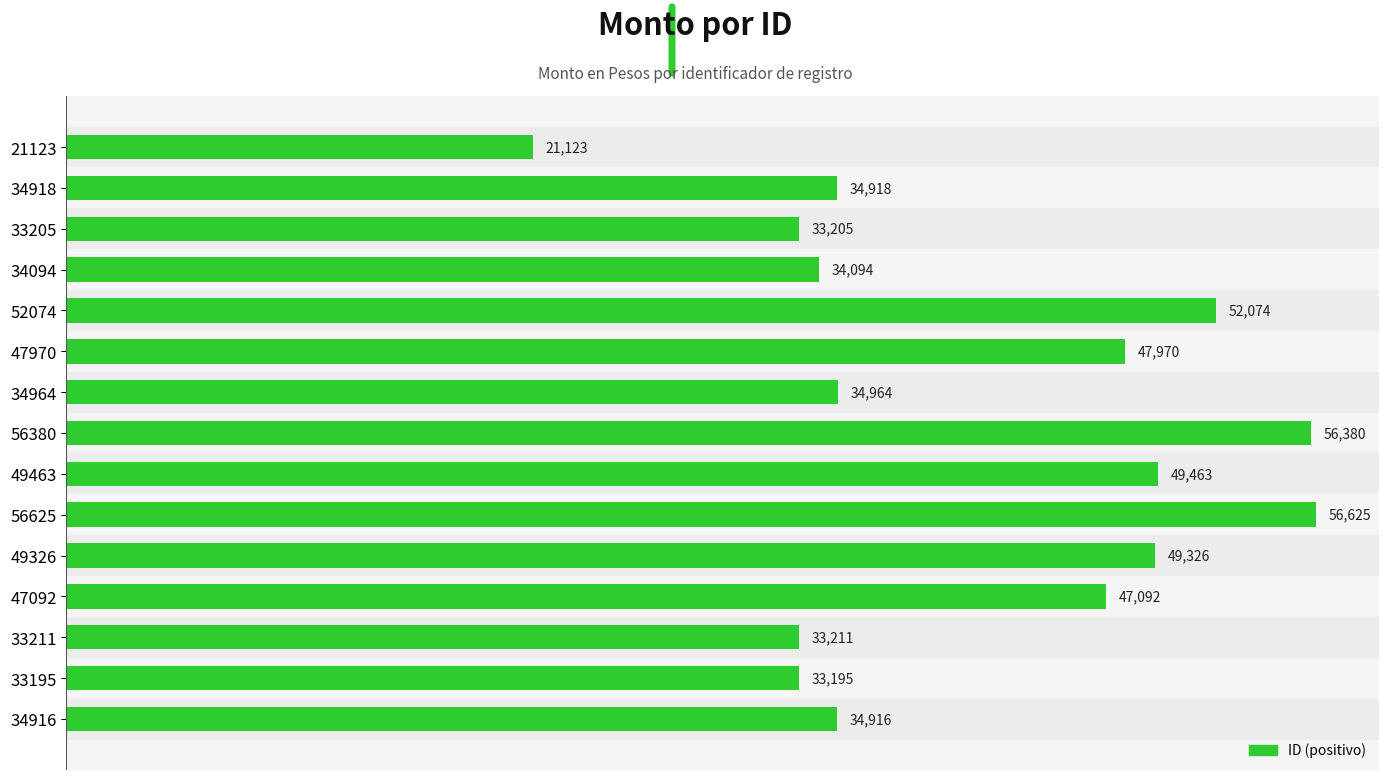

The value at 49463 is 28496. True or false?

False